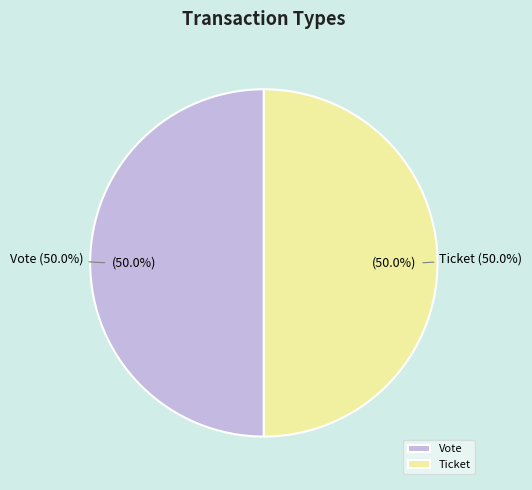

Which category has the smallest portion of the pie?

Ticket (io_index=0)